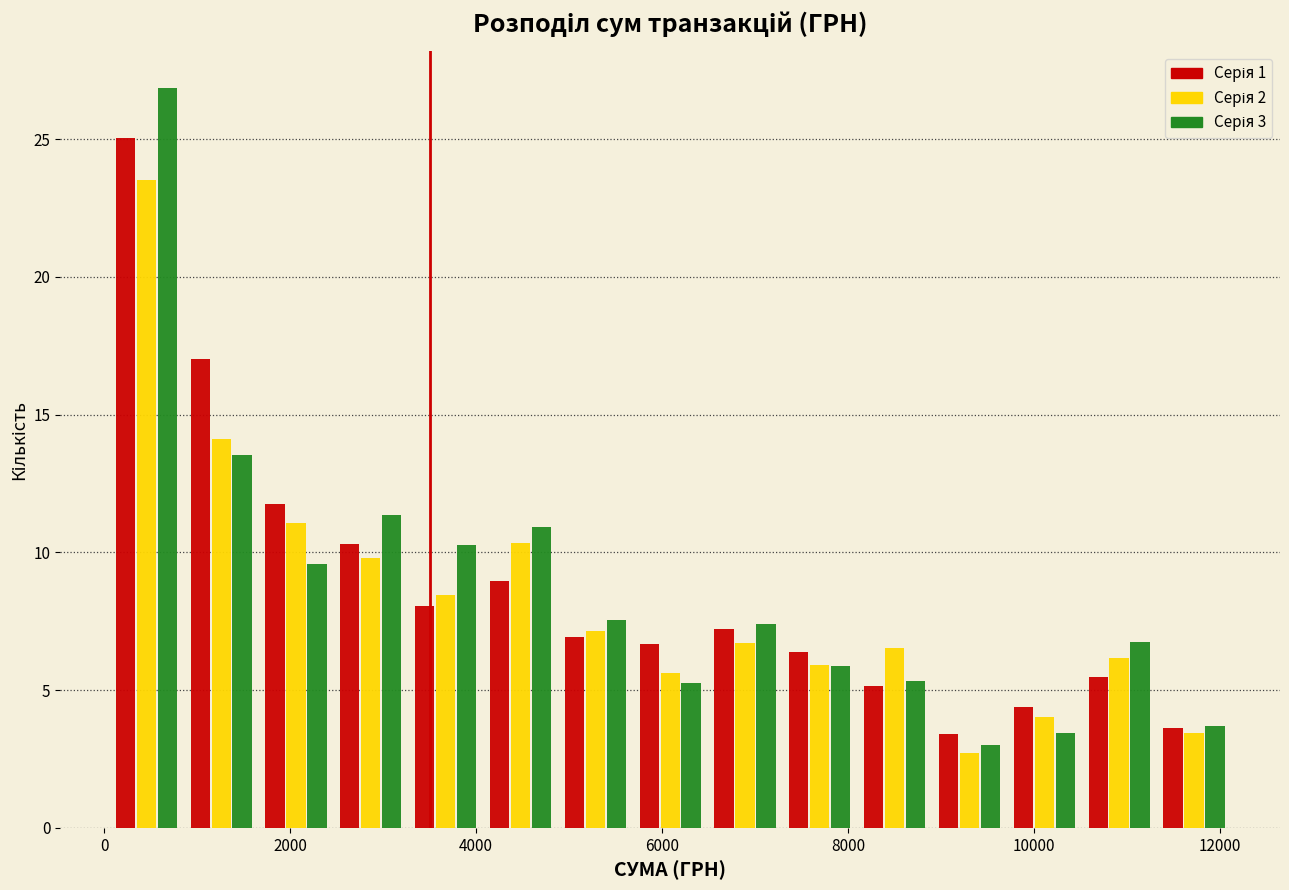

In the Серія 1 series, which range on the x-axis has the tallest bar?

0 to 800